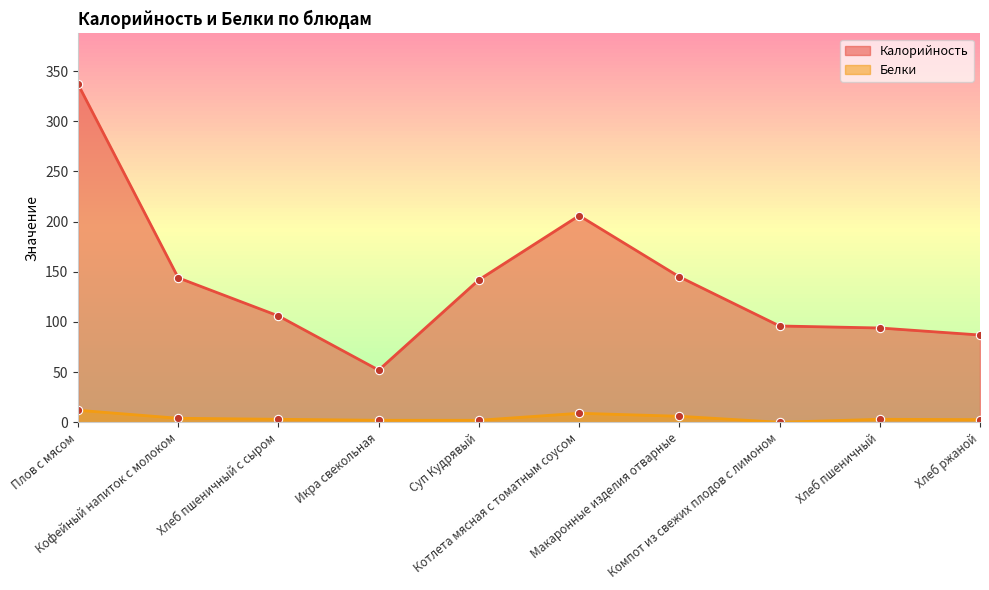

How many interior local peaks does the Калорийность series have?

1